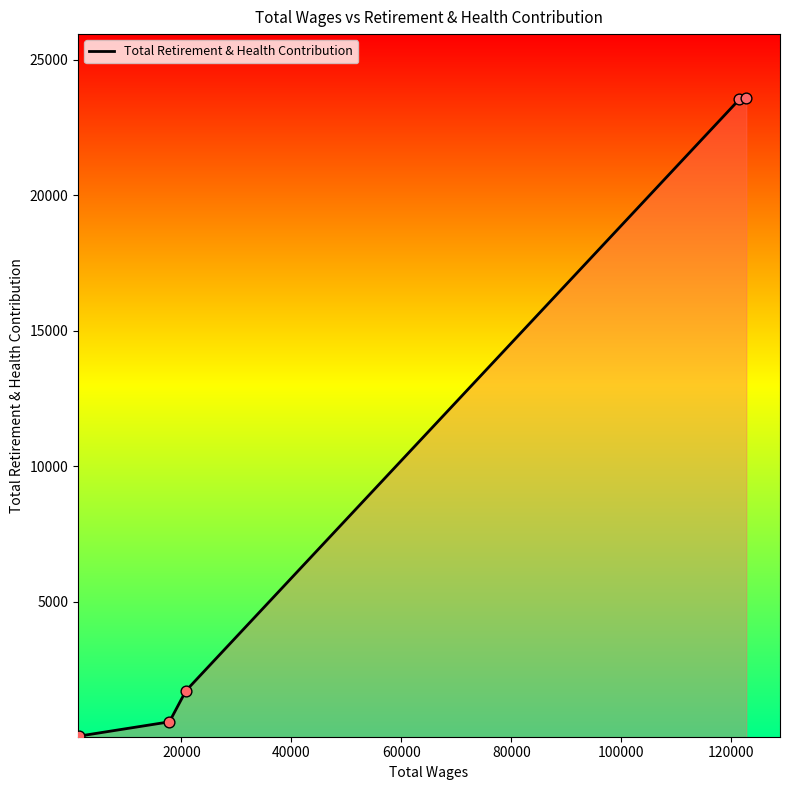

True or false: the data has more than 1 interior local peaks.

False